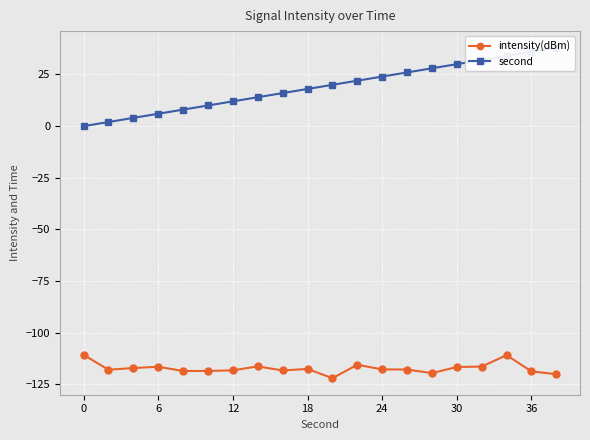

Reading right to left, what are all the values shown in this chart?

intensity(dBm): -120.1	-118.7	-110.8	-116.4	-116.6	-119.5	-117.8	-117.7	-115.5	-122.0	-117.5	-118.2	-116.3	-118.2	-118.5	-118.5	-116.4	-117.1	-117.9	-110.7
second: 38.0	36.0	34.0	32.0	30.0	28.0	26.0	24.0	22.0	20.0	18.0	16.0	14.0	12.0	10.0	8.0	6.0	4.0	2.0	0.0